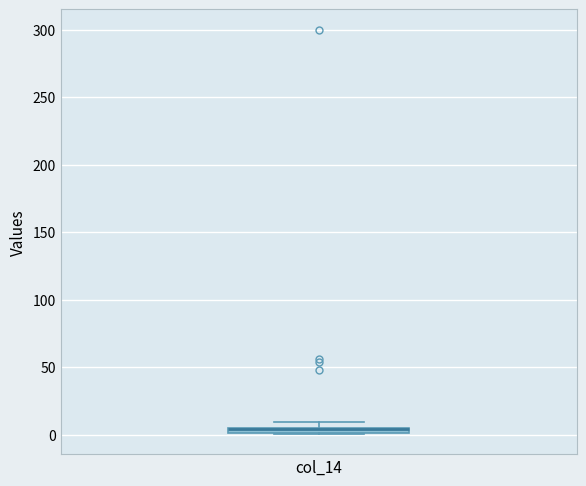

Where is the upper edge of the box for col_14 on the y-axis? The values are not printed on the chart, so give them approximately, as read against the axis.

5